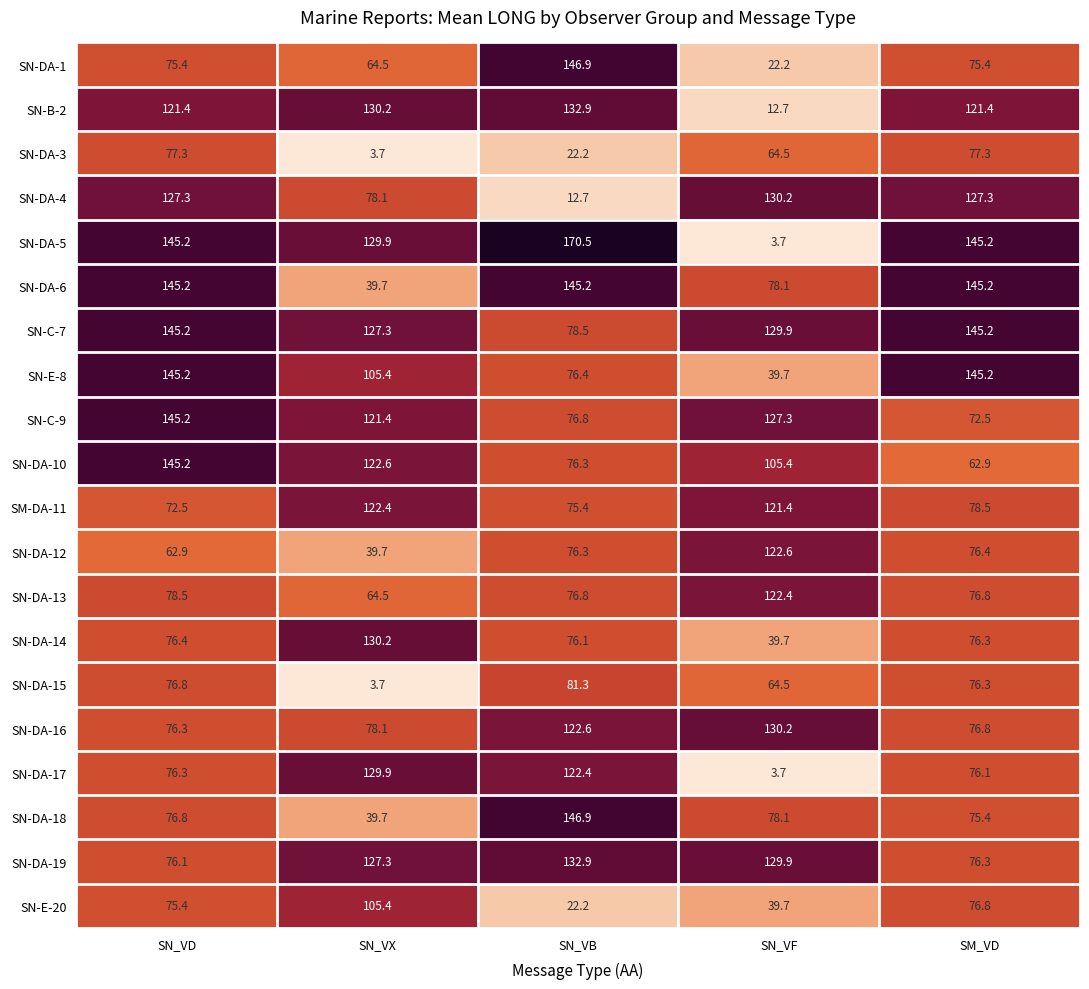

What is the difference between the highest and lowest values at SN_VX?

126.5